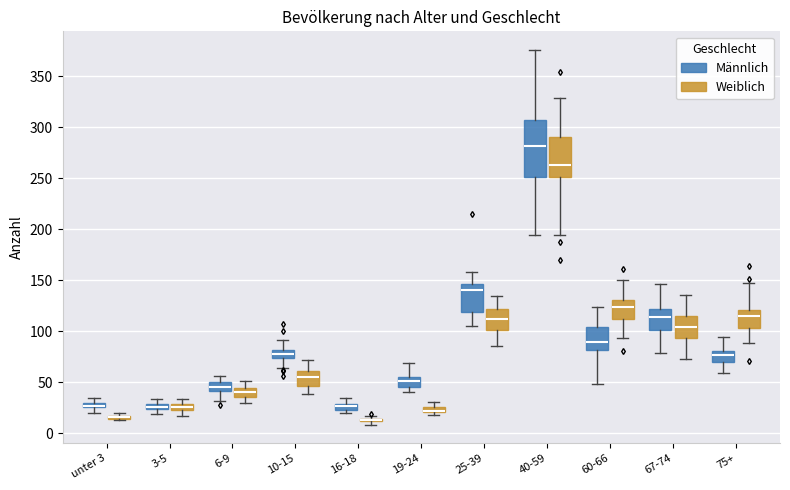

Where does the upper whisker of the box for 3-5 (Weiblich) end on the y-axis? The values are not printed on the chart, so give them approximately, as read against the axis.

35